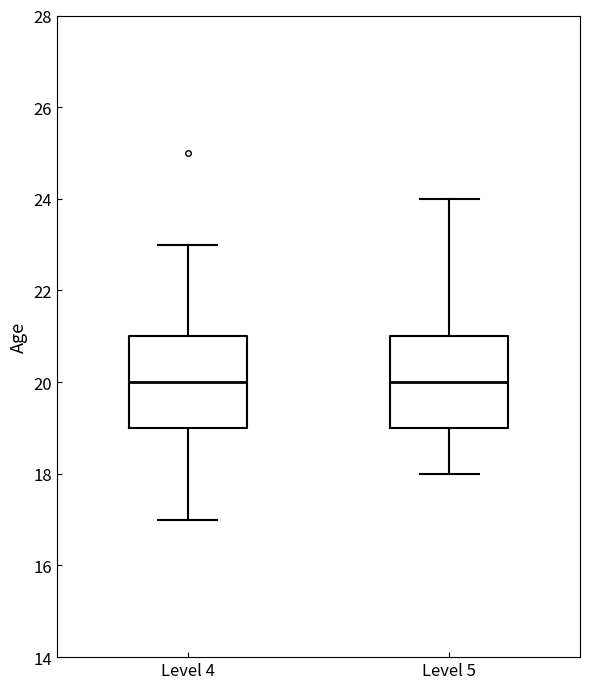

Where is the upper edge of the box for Level 5 on the y-axis? The values are not printed on the chart, so give them approximately, as read against the axis.

21